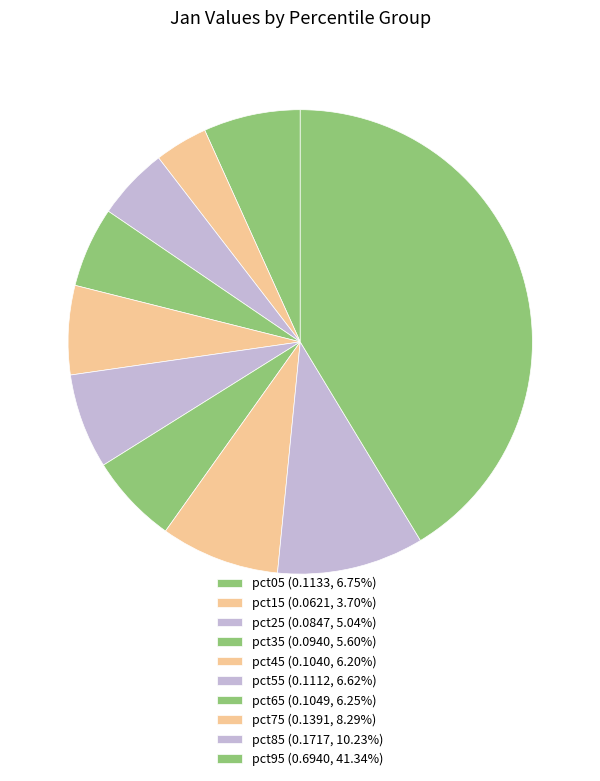

What is the change in value from pct85 to pct95?

+0.5